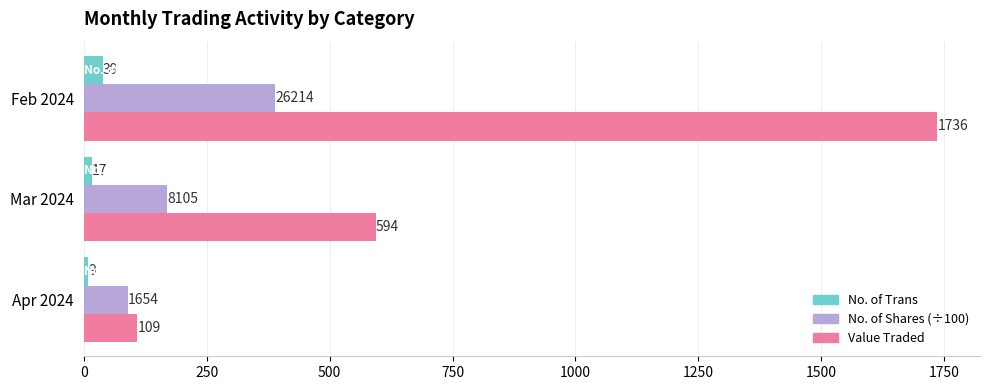

At which category is the sum across all series the highest?

Feb 2024